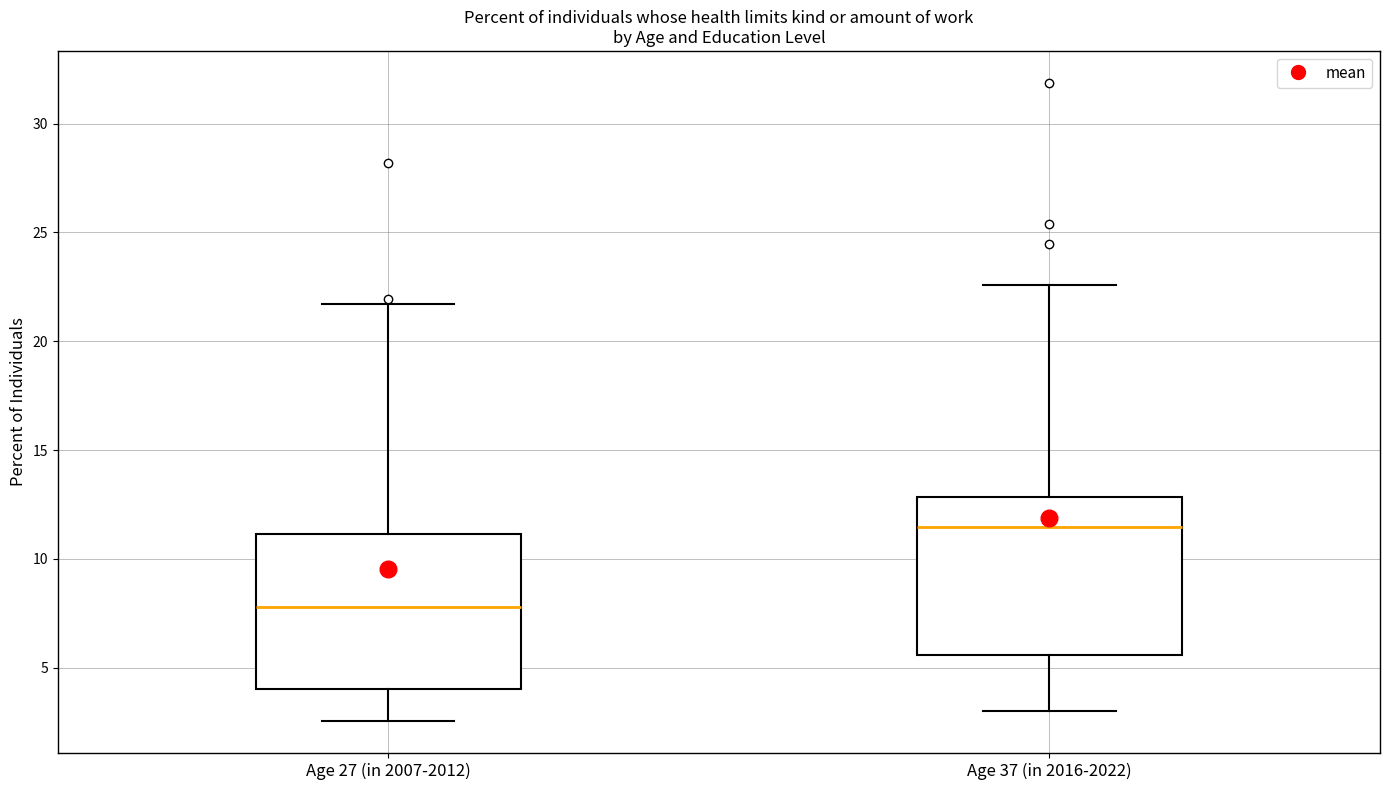

Reading left to right, transcribe this box plot: for each box, give where its median line is, the range the box spans, and where its two whiskers end, as read against the y-axis. The values are not printed on the chart, so give them approximately, as read against the axis.

Age 27 (in 2007-2012): median 8.0, box 4.0 to 11.0, whiskers 2.5 to 21.5
Age 37 (in 2016-2022): median 11.5, box 5.5 to 13.0, whiskers 3.0 to 22.5